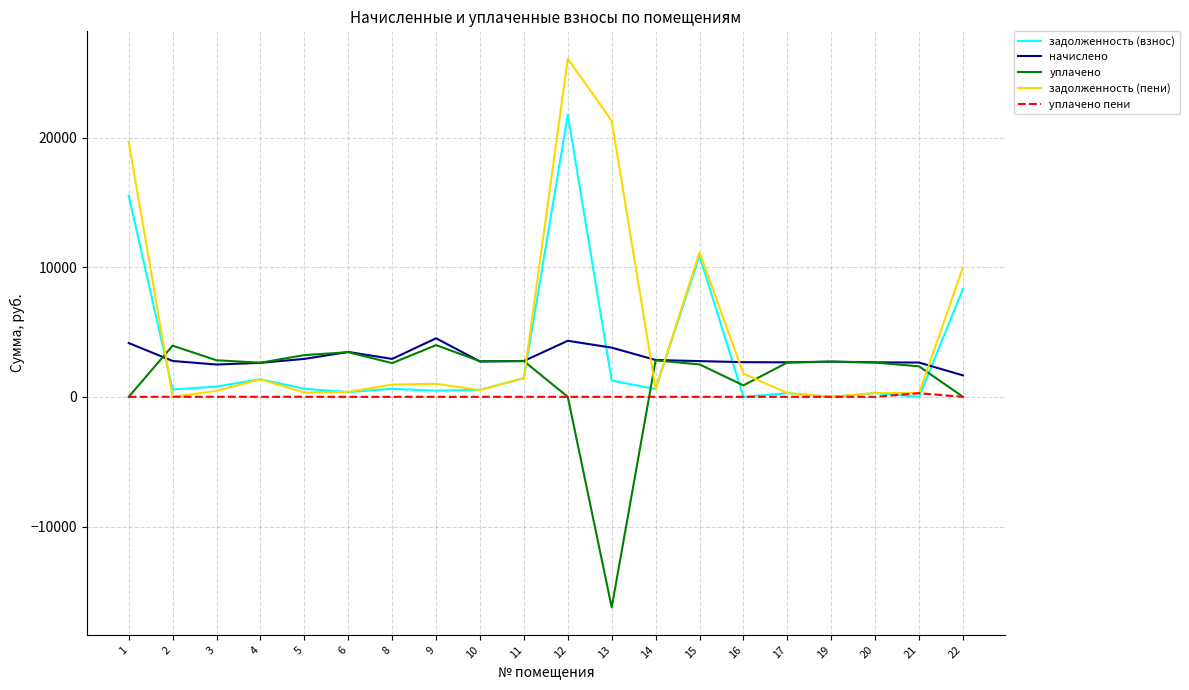

Is the value of задолженность (взнос) at 4 greater than the value of начислено at 10?

No